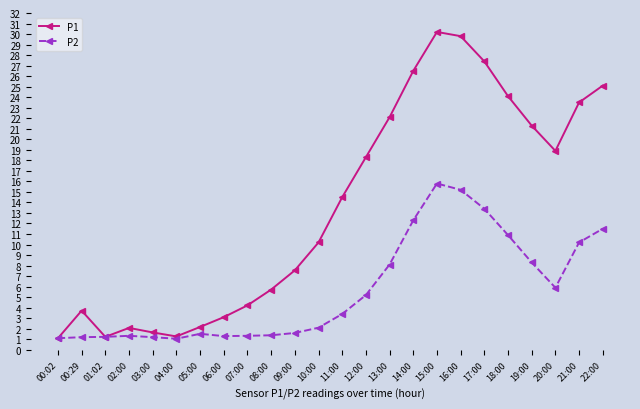

How many lines are shown in the chart?

2